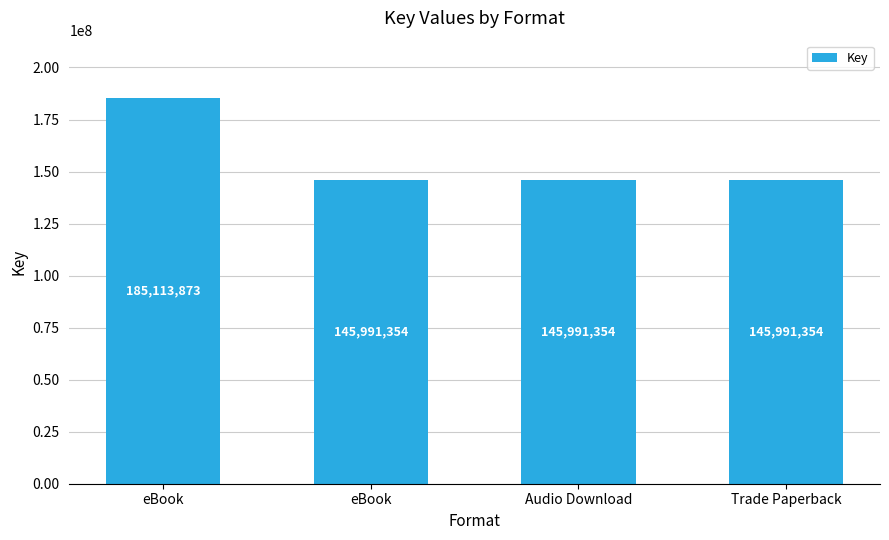

How many series are shown in this chart?

1